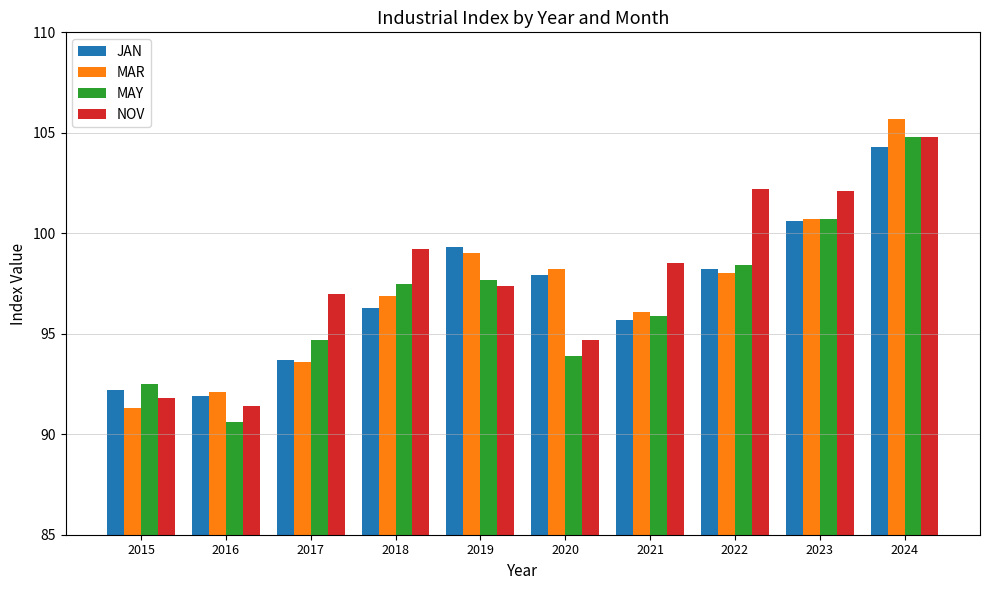

What is the value of the NOV bar at the 9th from the left?

102.1